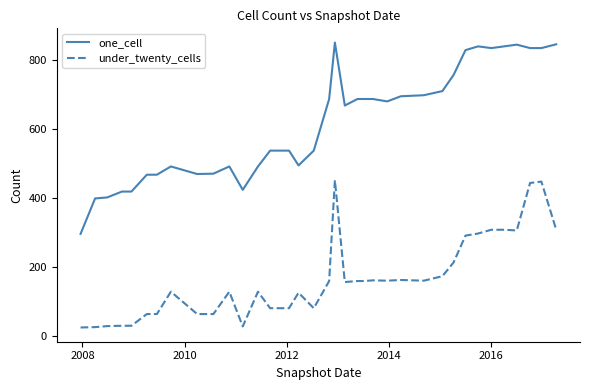

True or false: one_cell and under_twenty_cells intersect in this chart.

False